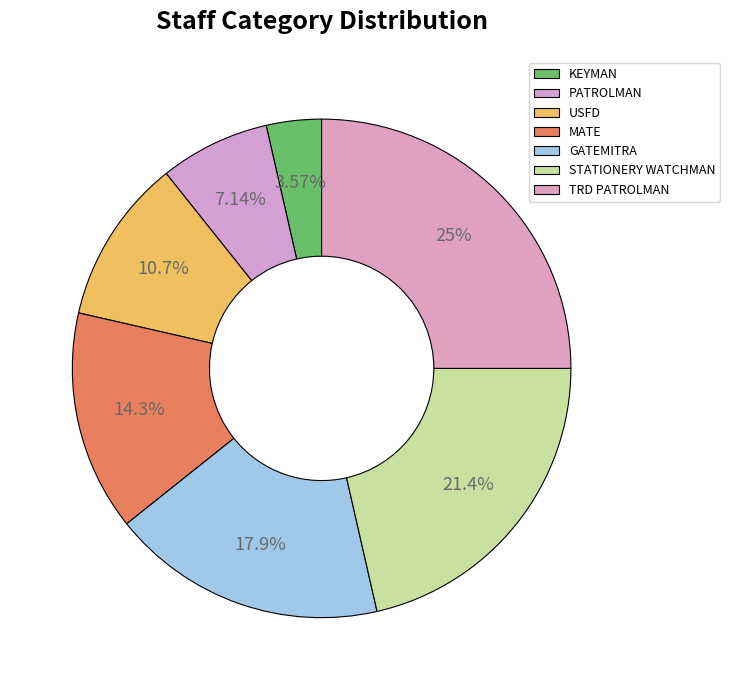

The MATE slice represents 2% of the pie. True or false?

False